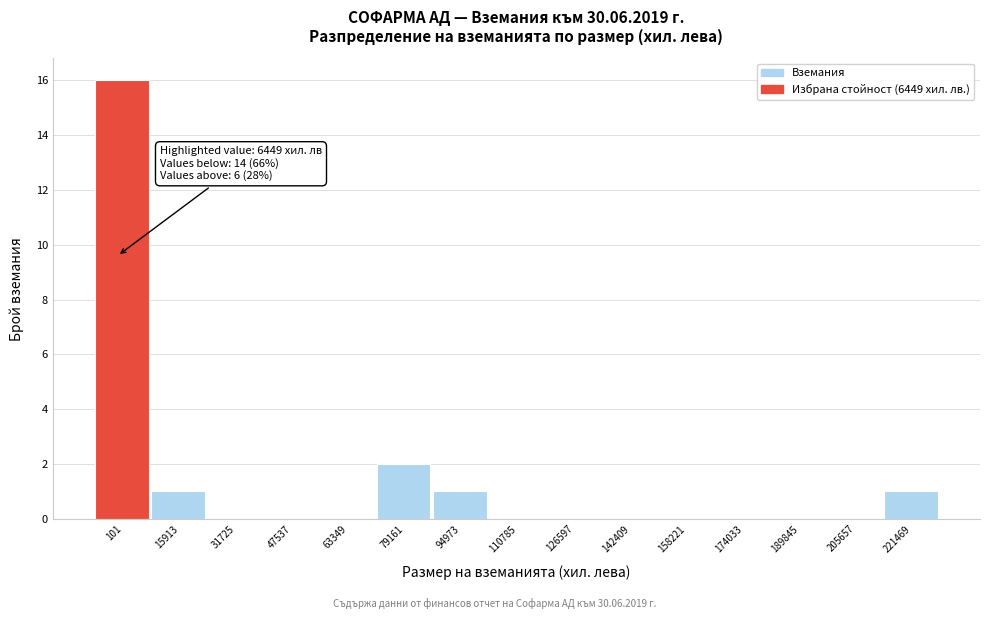

Reading left to right, transcribe all the data shown in this chart.

101=16	15913=1	31725=0	47537=0	63349=0	79161=2	94973=1	110785=0	126597=0	142409=0	158221=0	174033=0	189845=0	205657=0	221469=1